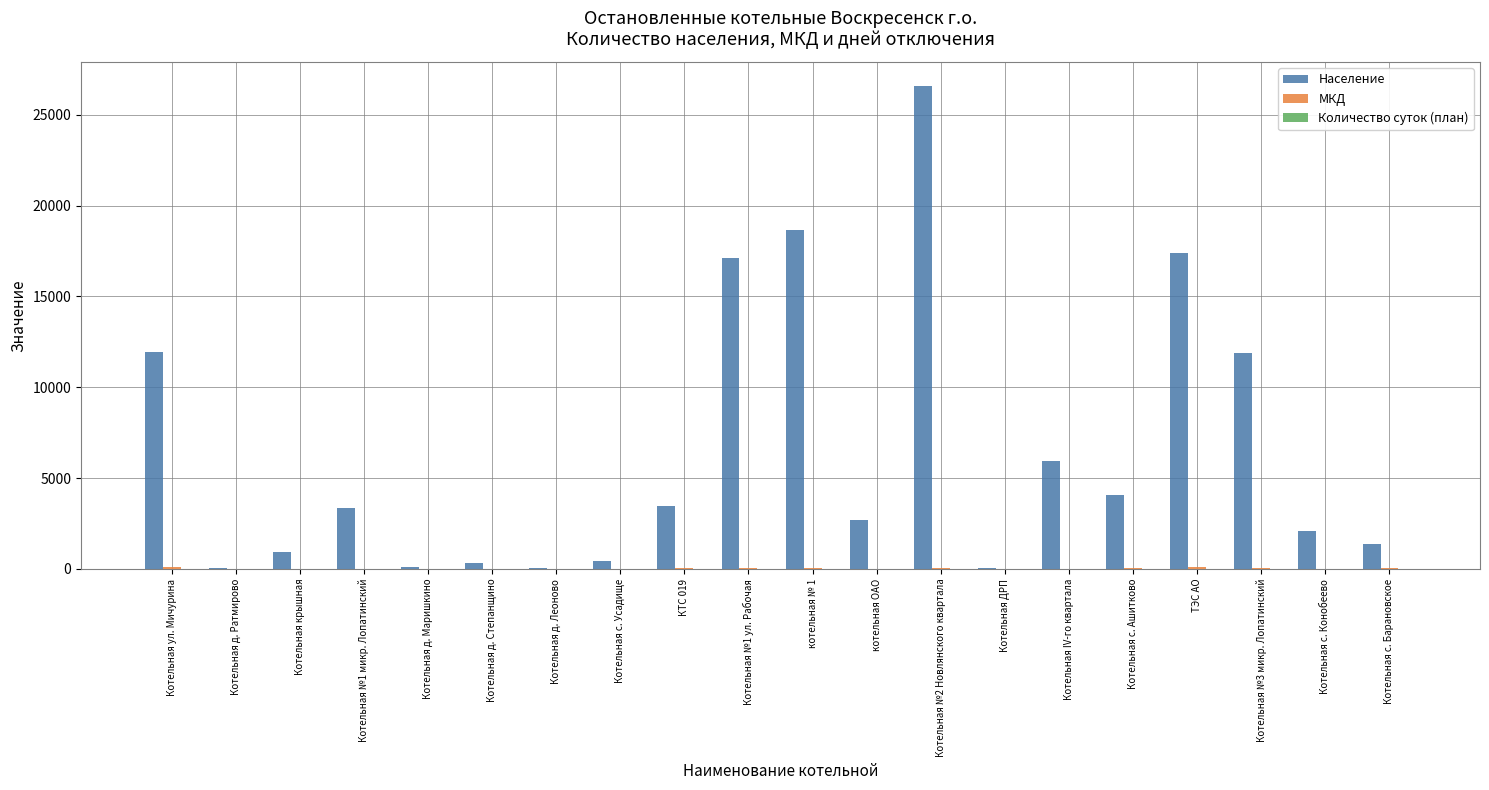

Which series changed the most between Котельная с. Усадище and Котельная IV-го квартала?

Население